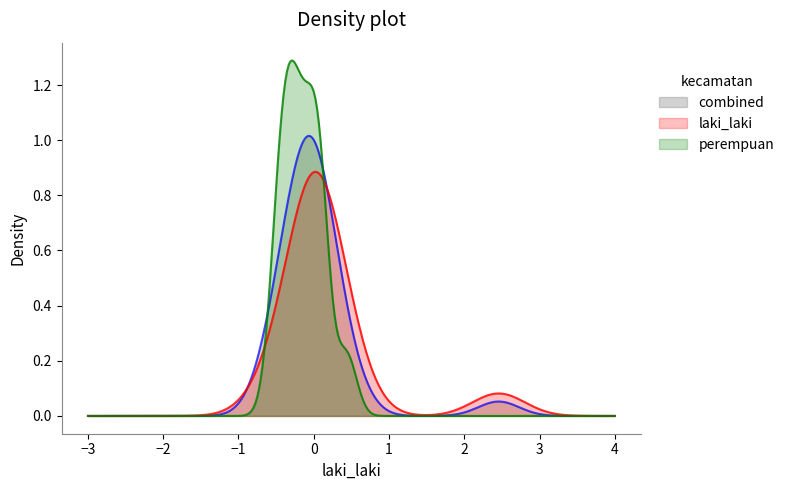

Which series has the largest range (max minus min)?

perempuan